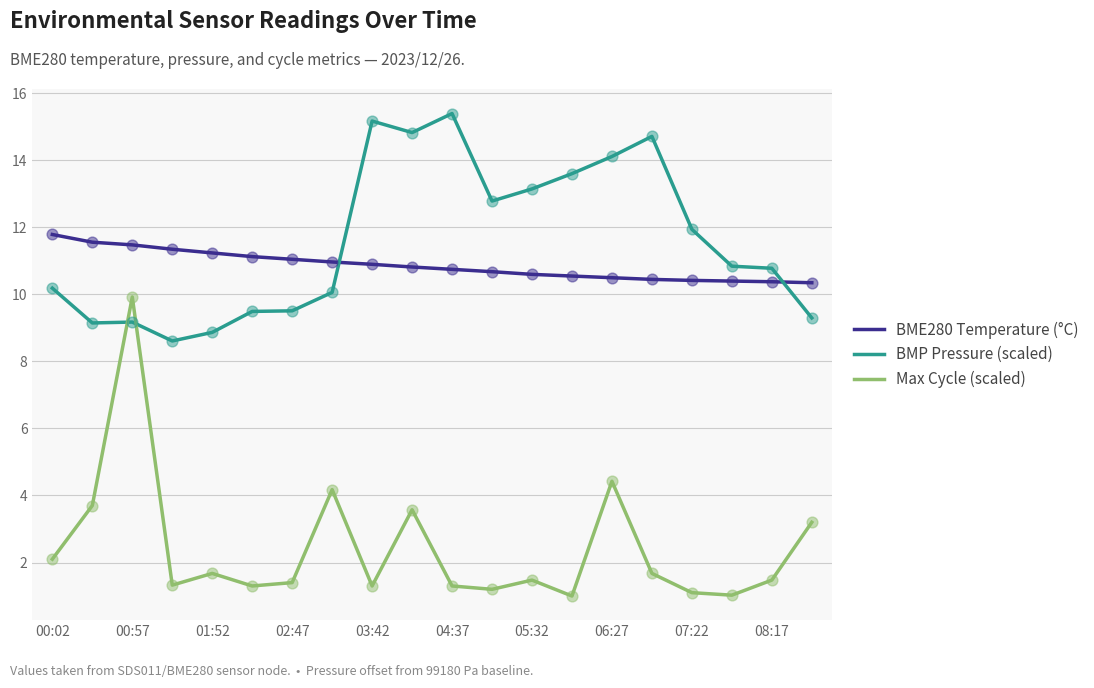

Which series has the largest range (max minus min)?

Max Cycle (scaled)